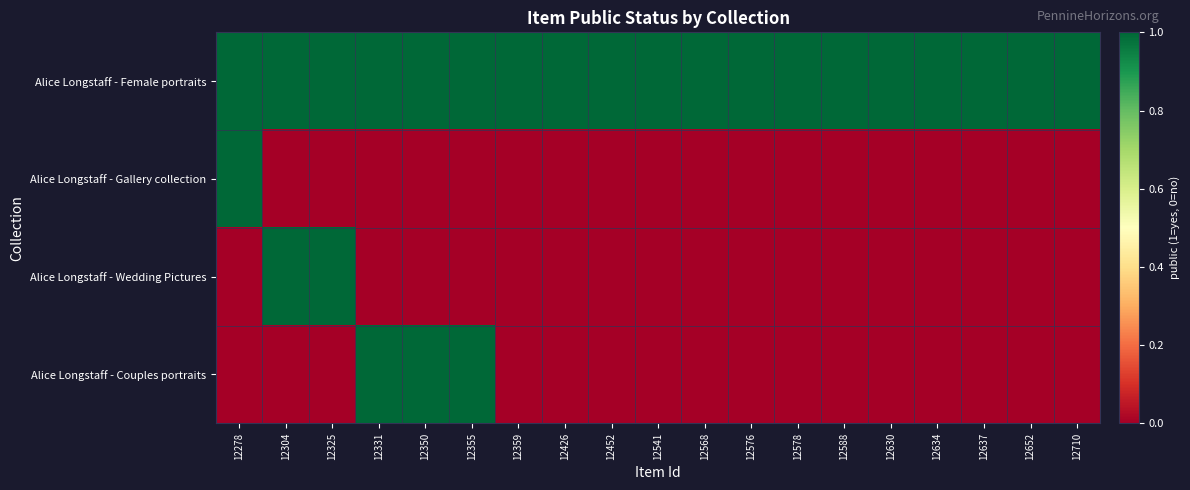

At how many categories does at least one series exceed 0?

19